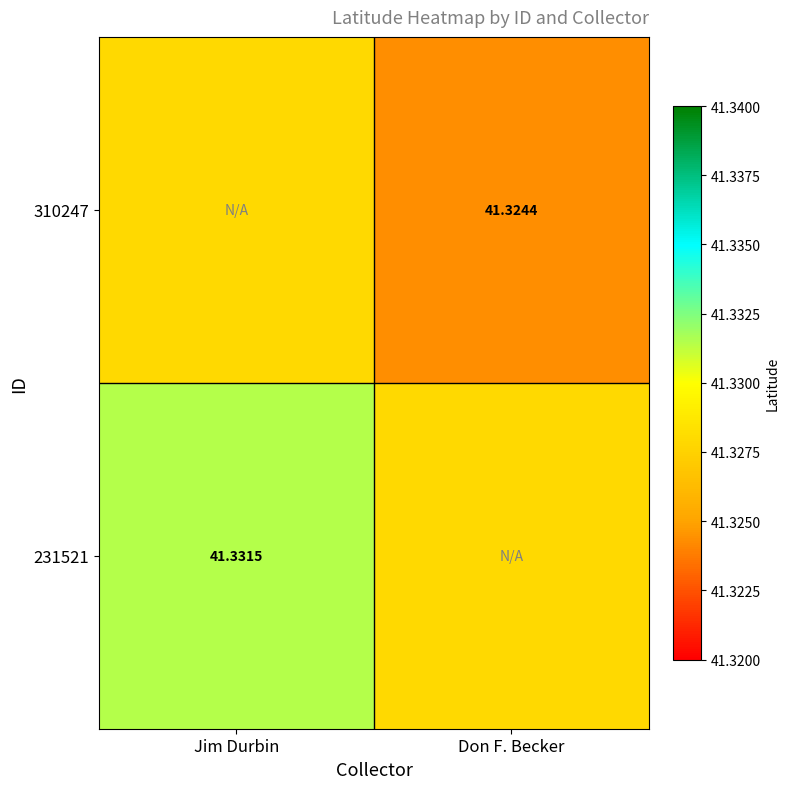

At which label does 231521 reach its minimum?

Don F. Becker